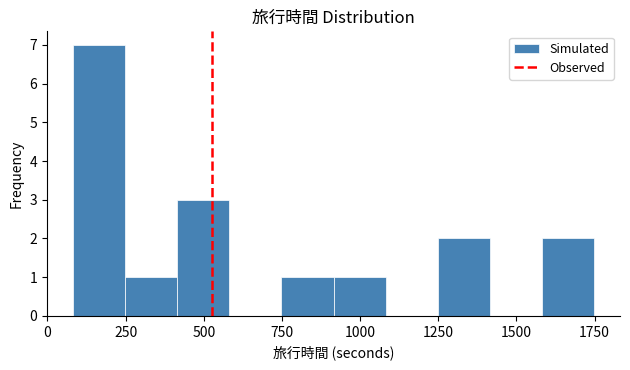

Read against the x-axis, roughly where is the centre of the tallest bar?

150